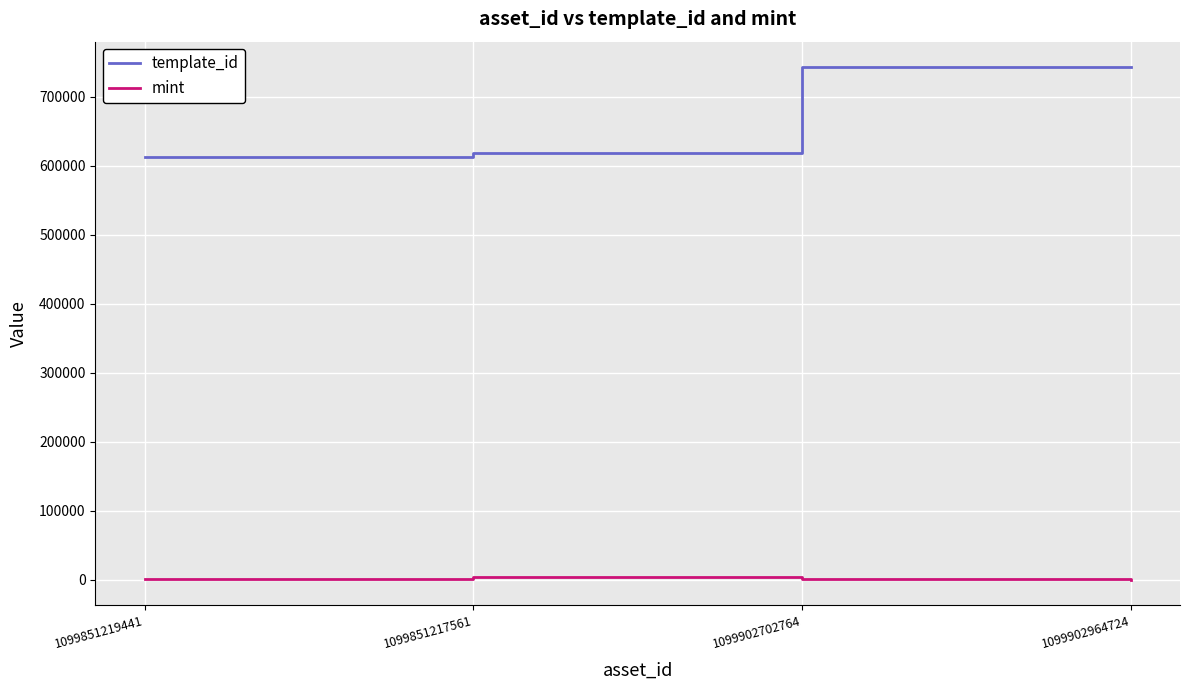

Is this an area chart (filled region under the line)?

No